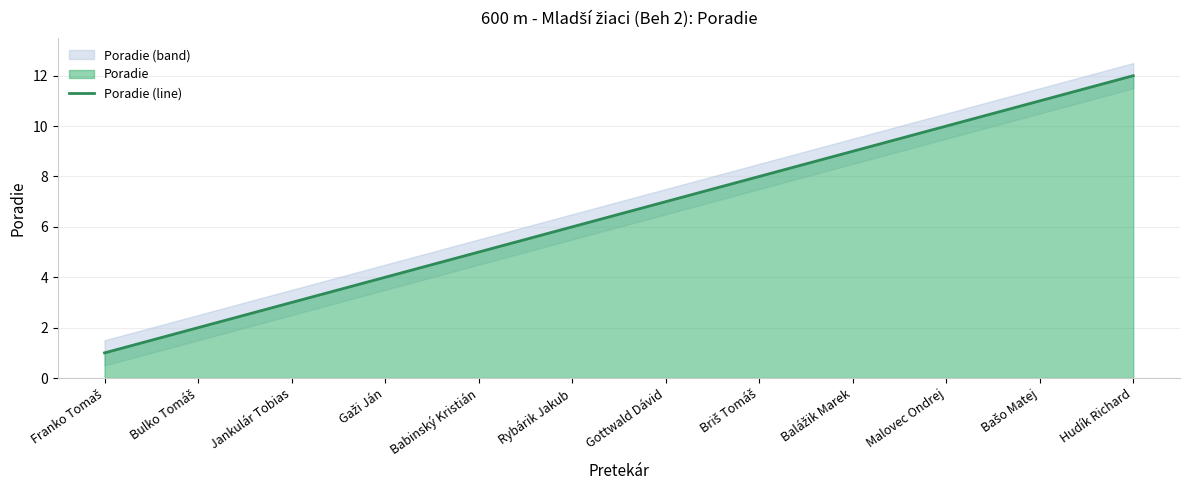

How many lines are shown in the chart?

1